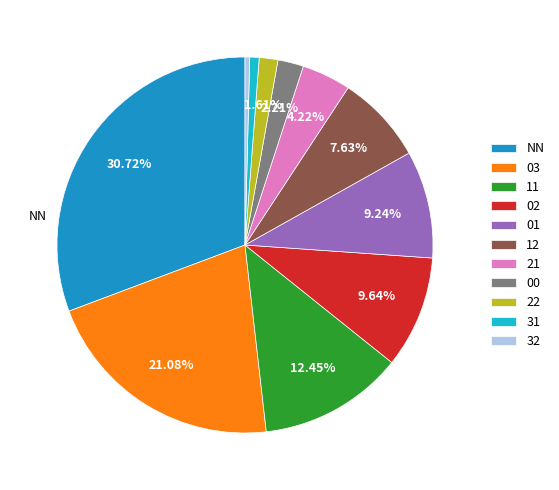

To the nearest percent, what percentage of the pie is 01?

9%